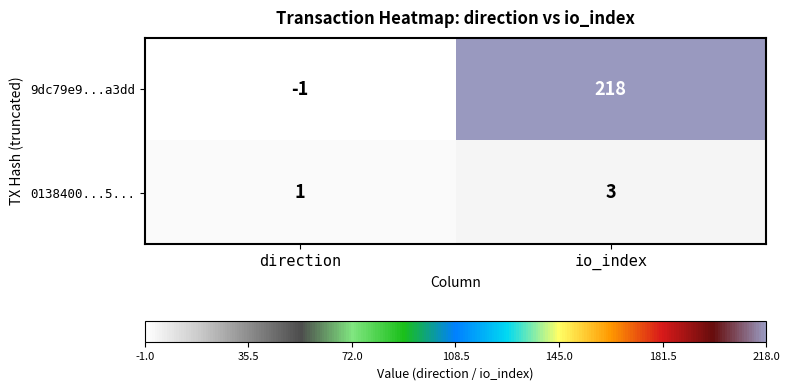

What is the spread (max minus min) of values at direction?

2